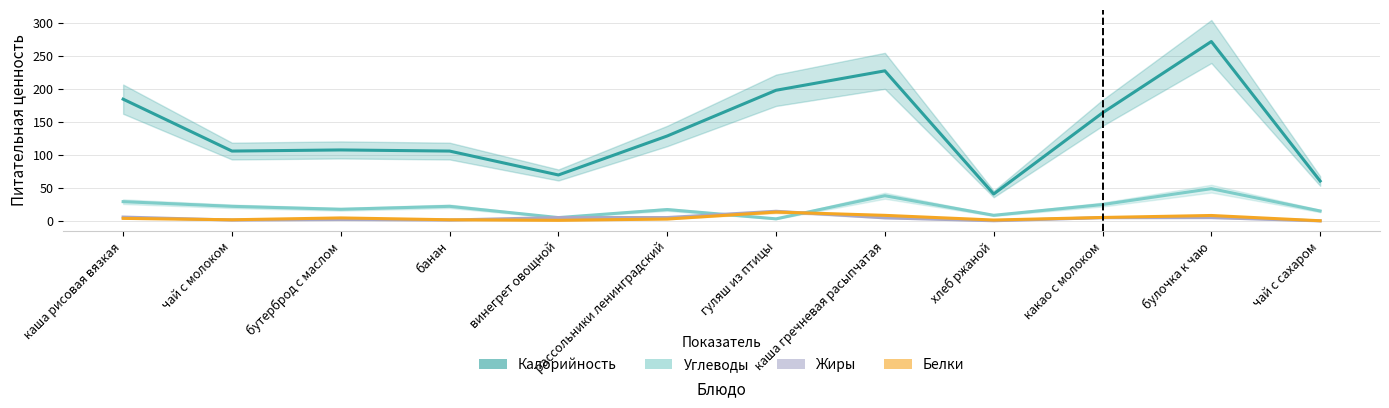

True or false: Углеводы and Калорийность cross at least once.

False